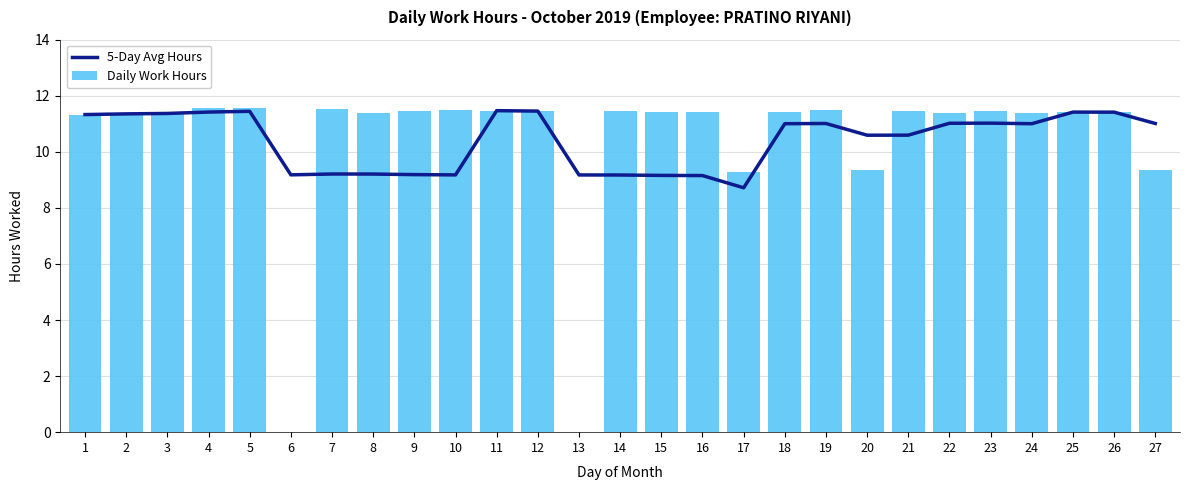

What is the difference between the highest and lowest values at 19?

0.5